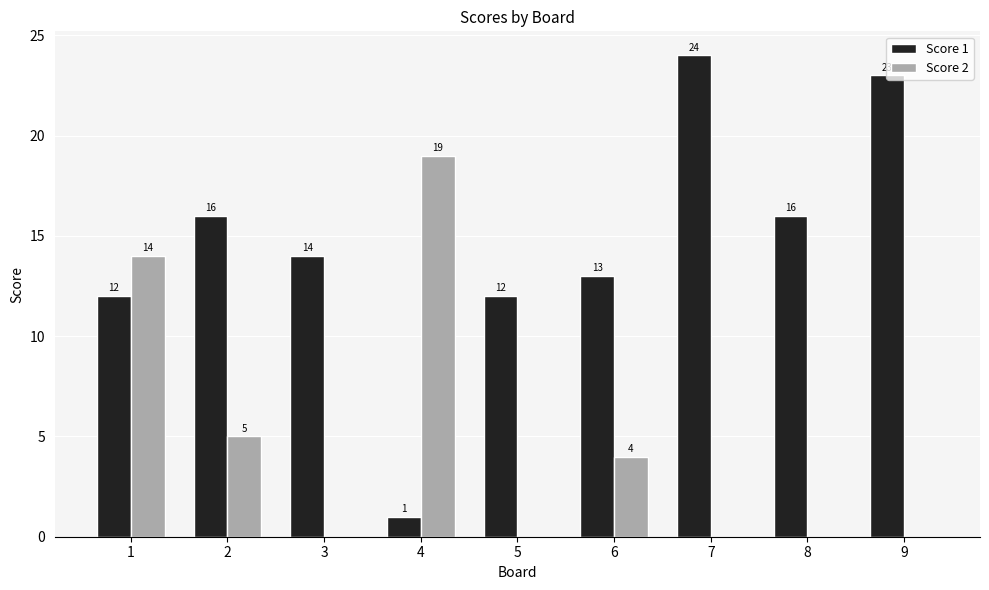

Is it true that Score 1 equals 10 at 3?

False